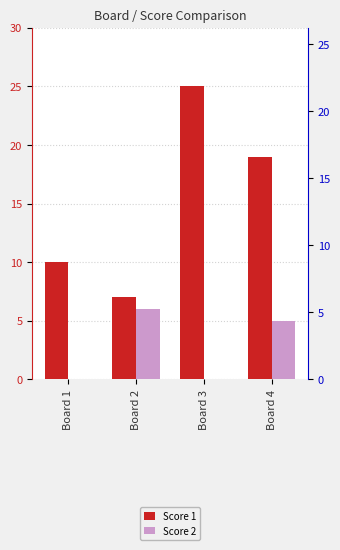

What is the difference between the maximum and minimum values in the Score 1 series?

18